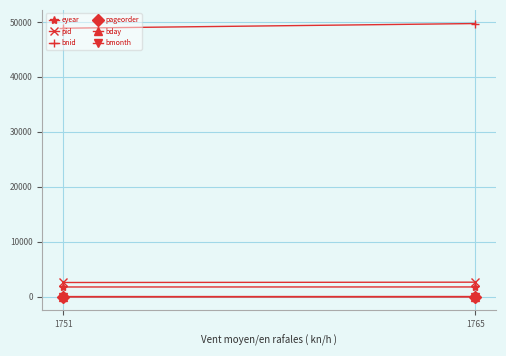

Is it true that pid equals 3396 at 1751?

False